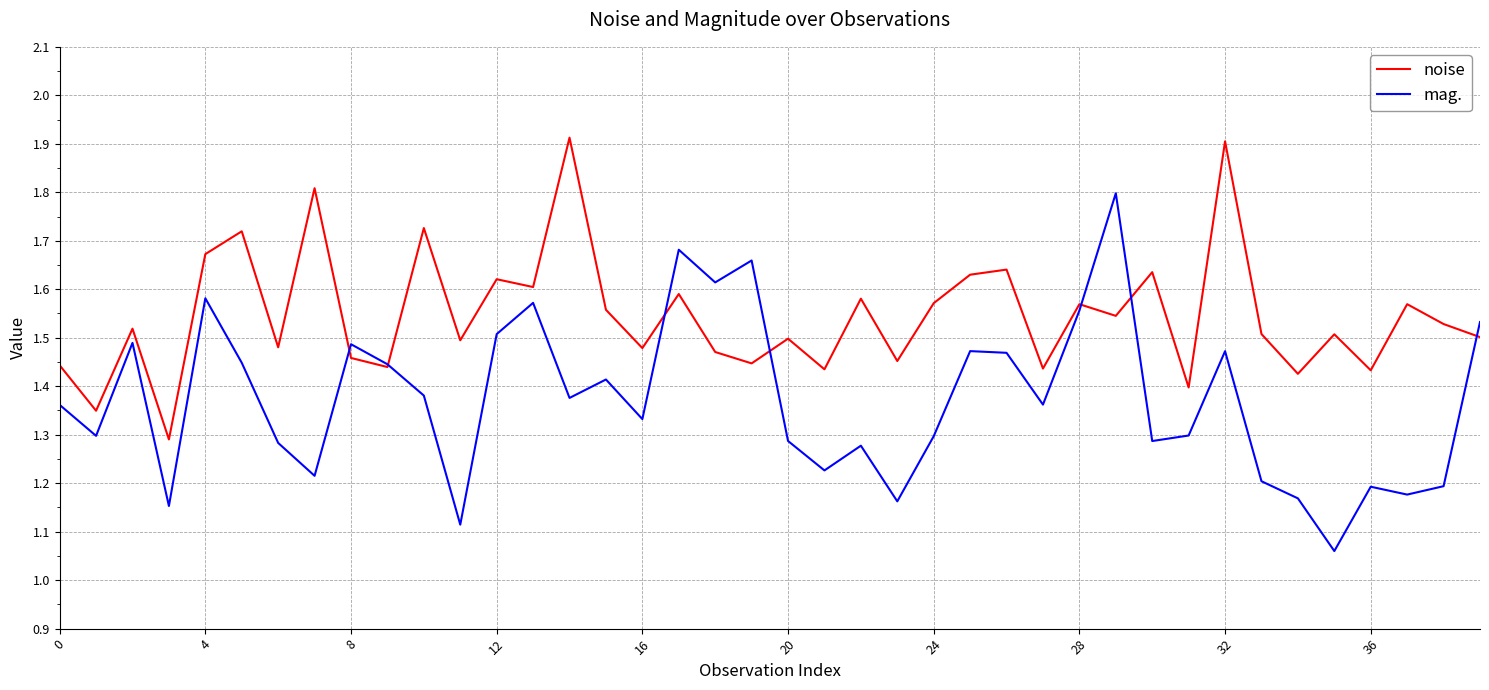

Which series has the widest spread of values?

mag.